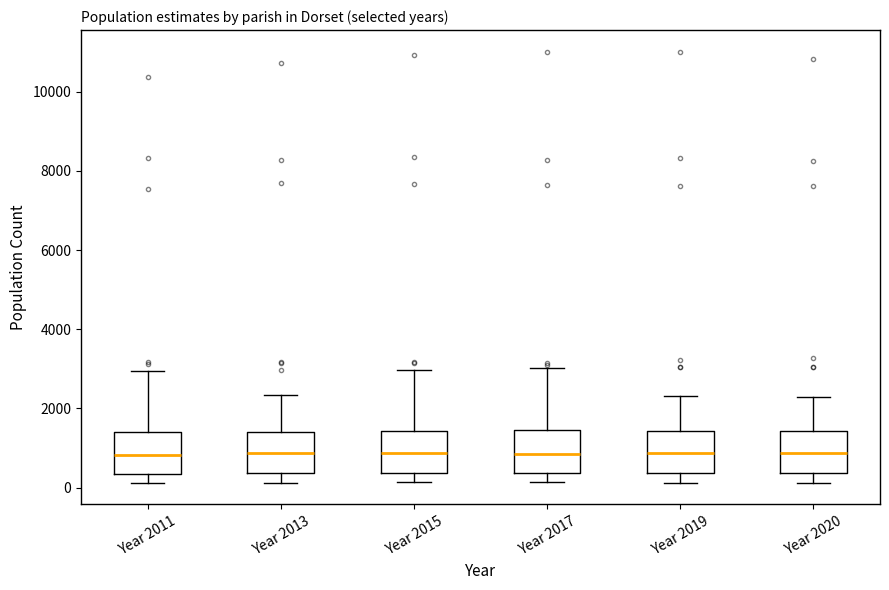

Reading left to right, read every box against the y-axis: the position of its median line, the range the box covers, and the ends of its whiskers. The values are not printed on the chart, so give them approximately, as read against the axis.

Year 2011: median 800, box 400 to 1400, whiskers 200 to 3000
Year 2013: median 800, box 400 to 1400, whiskers 200 to 2400
Year 2015: median 800, box 400 to 1400, whiskers 200 to 3000
Year 2017: median 800, box 400 to 1400, whiskers 200 to 3000
Year 2019: median 800, box 400 to 1400, whiskers 200 to 2400
Year 2020: median 800, box 400 to 1400, whiskers 200 to 2200